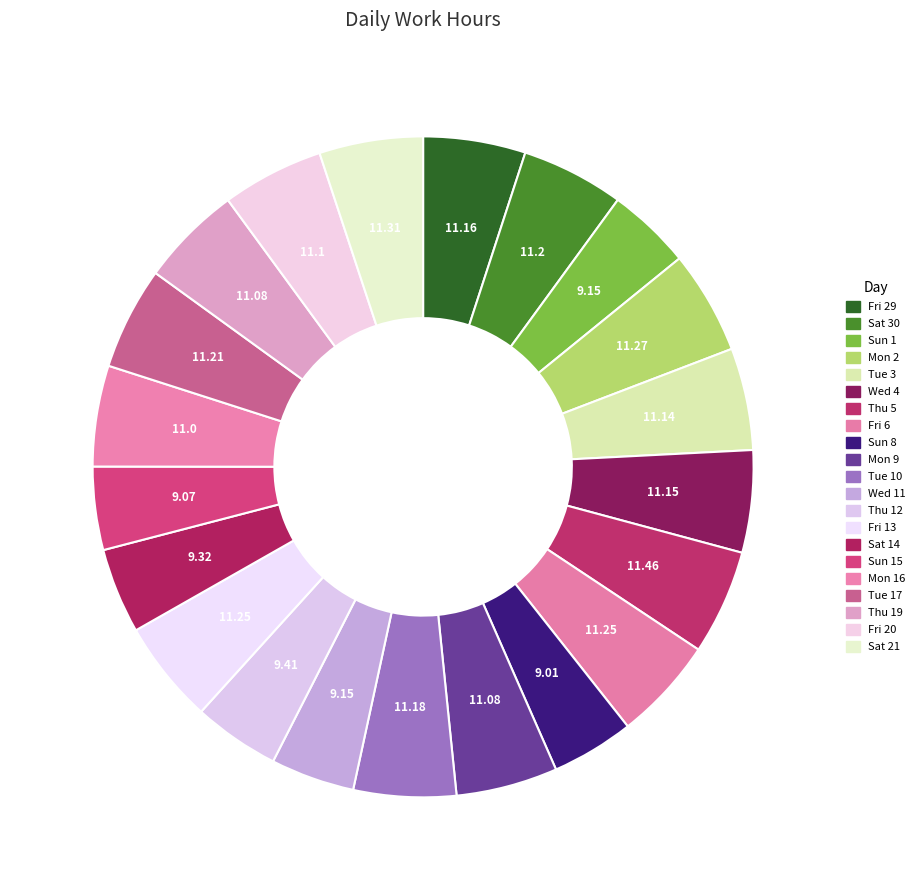

How many slices are in this pie chart?

21